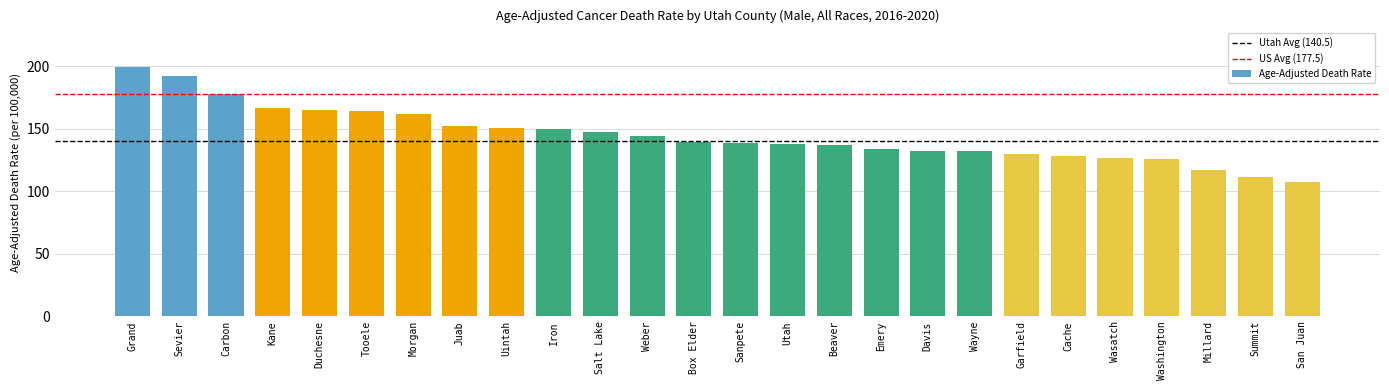

Read the value at Emery.

133.7